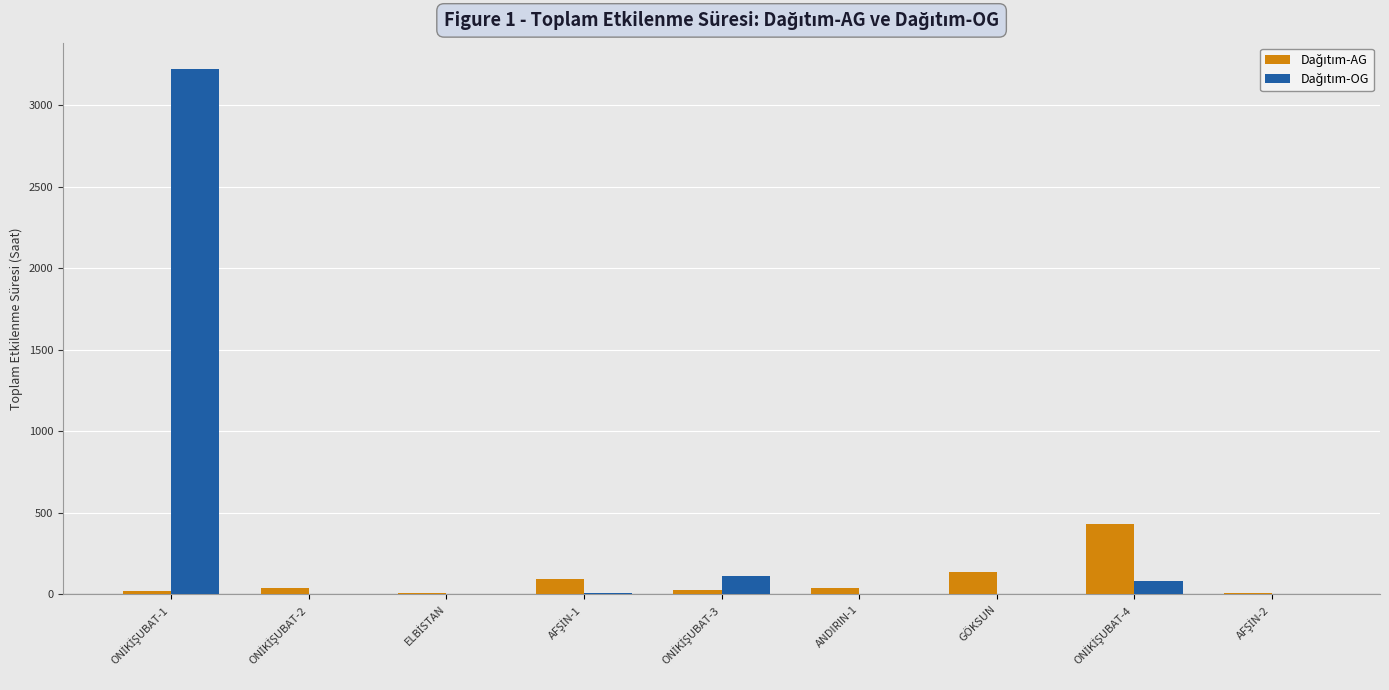

What is the maximum value shown in the chart?

3221.2